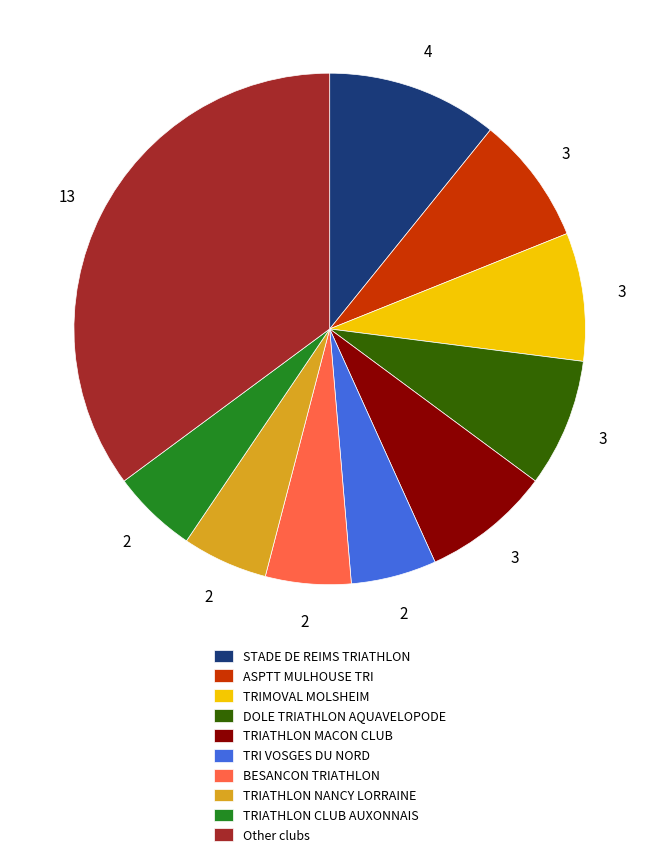

Which slice is the largest?

Other clubs